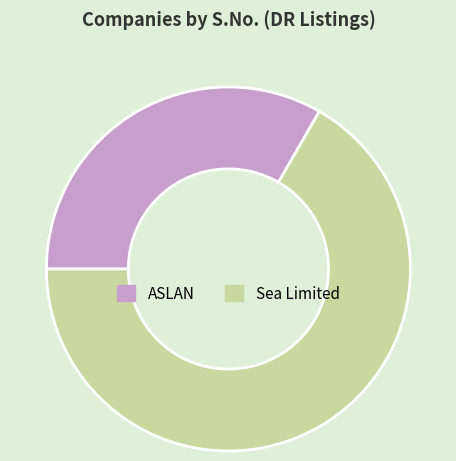

How many slices are in this pie chart?

2